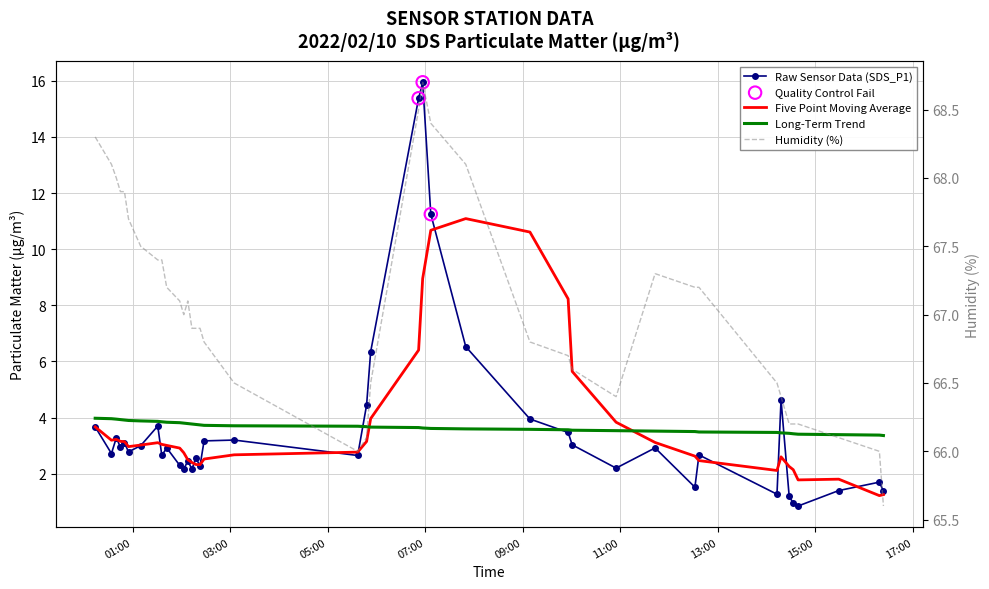

Which series reaches the maximum Y coordinate?

Humidity